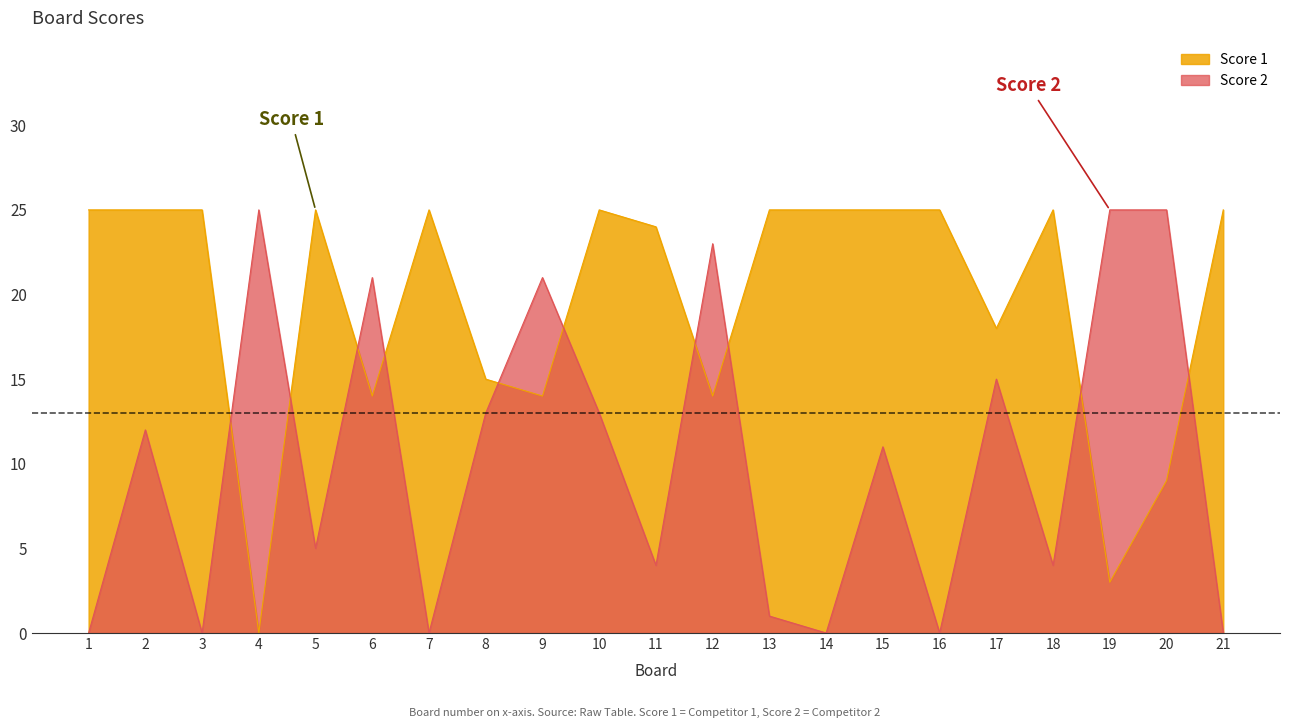

At 15, list the series in order from smallest to largest.

Score 2, Score 1